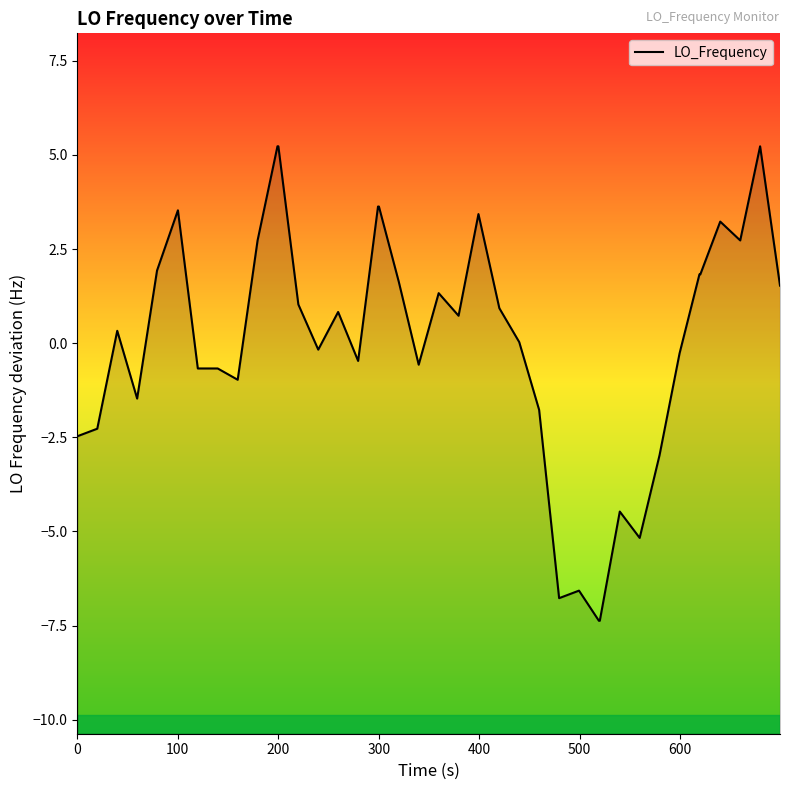

Reading left to right, what are all the values shown in this chart?

-2.5	-2.3	0.3	-1.5	1.9	3.5	-0.7	-0.7	-1.0	2.7	5.2	5.2	1.0	-0.2	0.8	-0.5	3.6	3.6	1.6	-0.6	1.3	0.7	3.4	0.9	0.0	-1.8	-6.8	-6.6	-7.4	-7.4	-4.5	-5.2	-3.0	-0.3	1.8	1.8	3.2	2.7	5.2	1.5